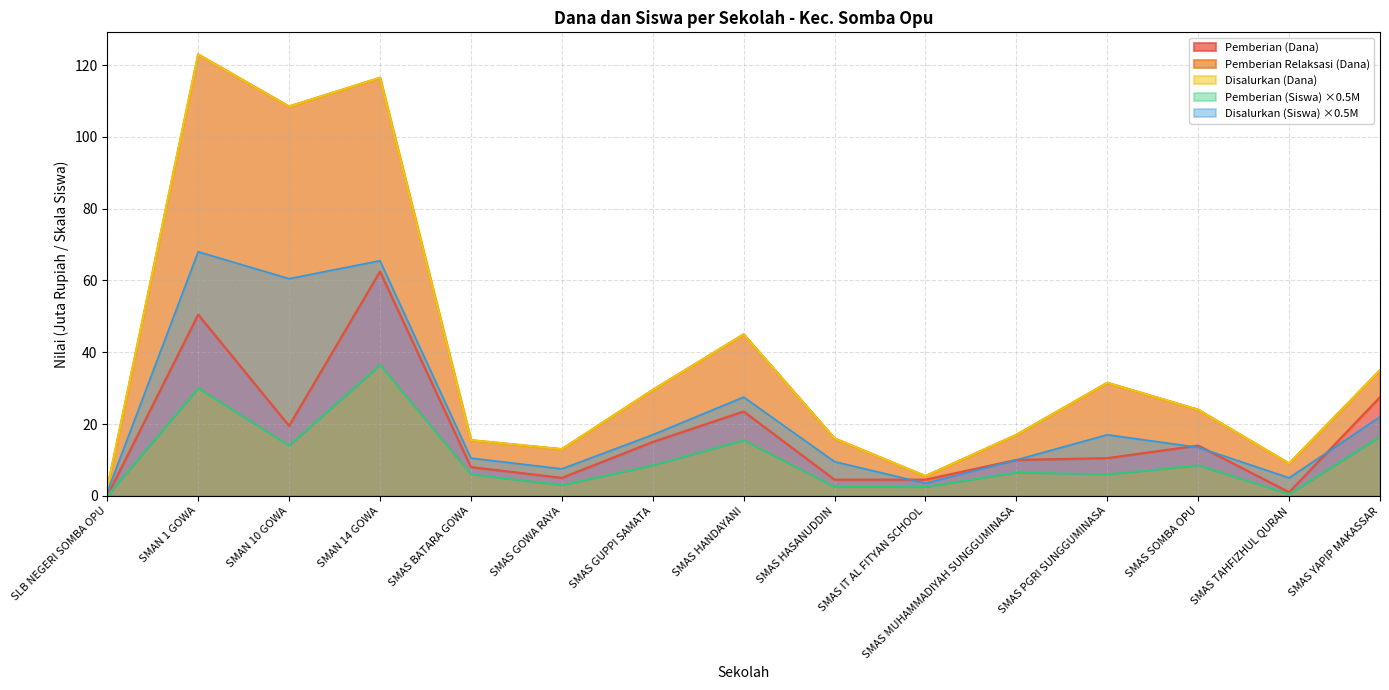

How many interior local valleys does the Pemberian (Siswa) series have?

4